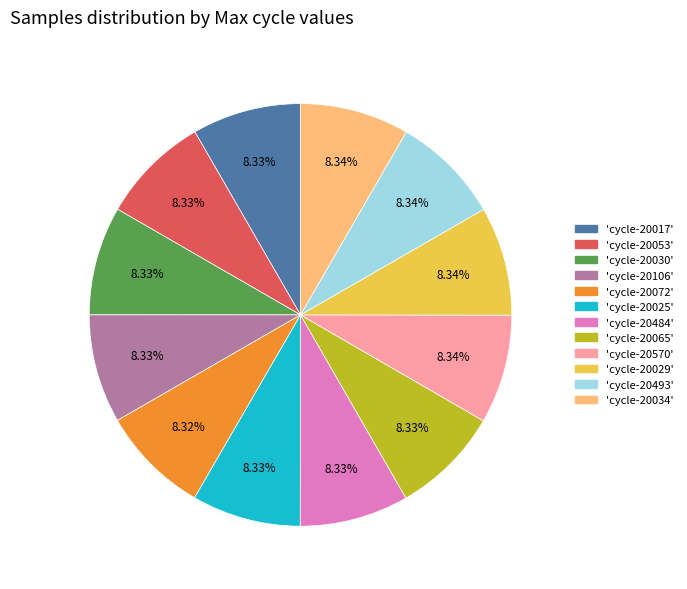

Is there a majority slice in this chart?

No